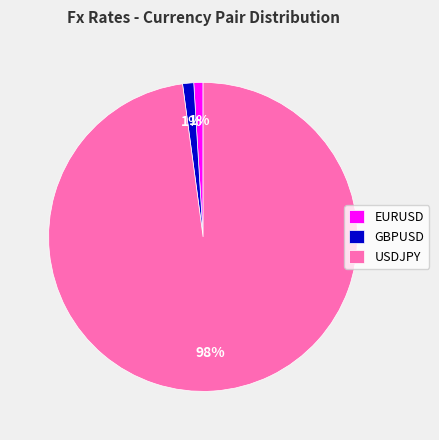

Count the number of slices in the pie.

3